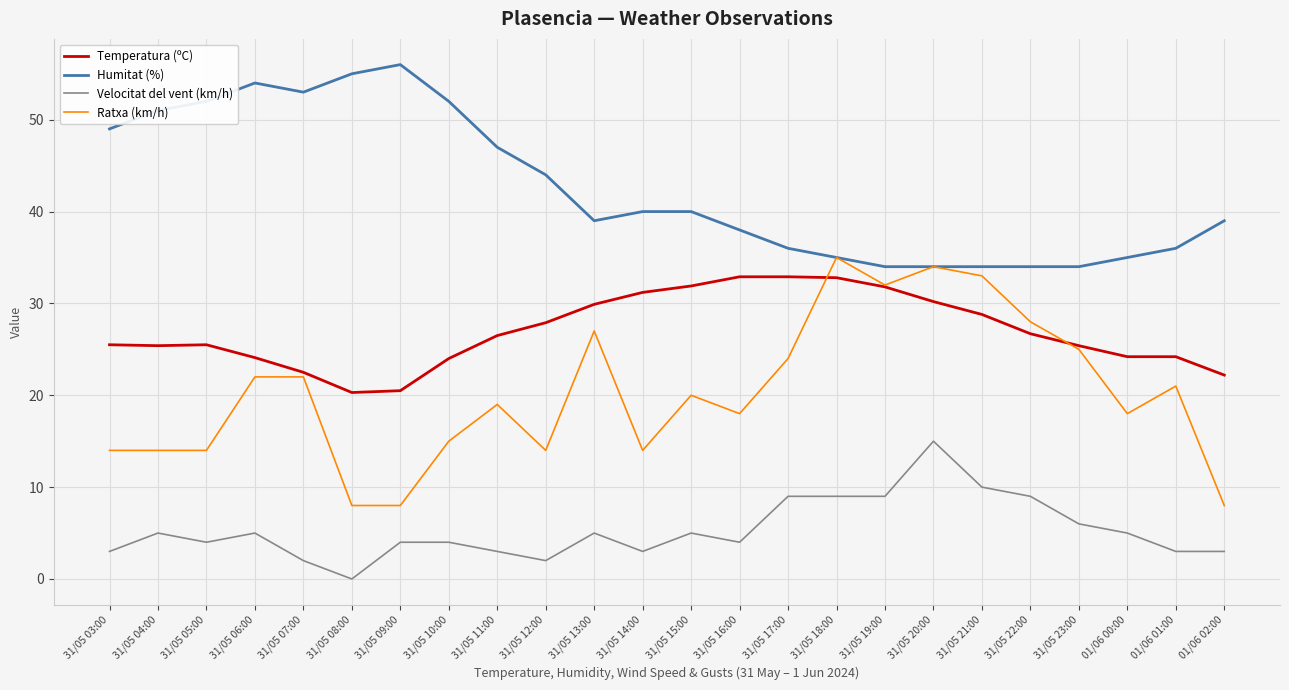

Which label corresponds to the smallest value in the chart?

31/05 08:00